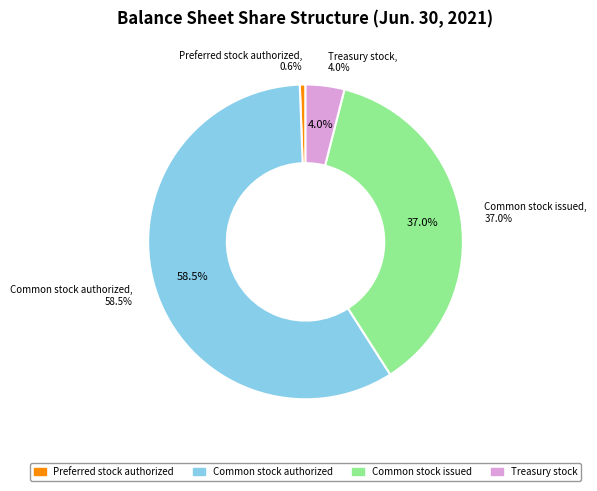

How much of the chart is everything except Common stock issued?

63.0%